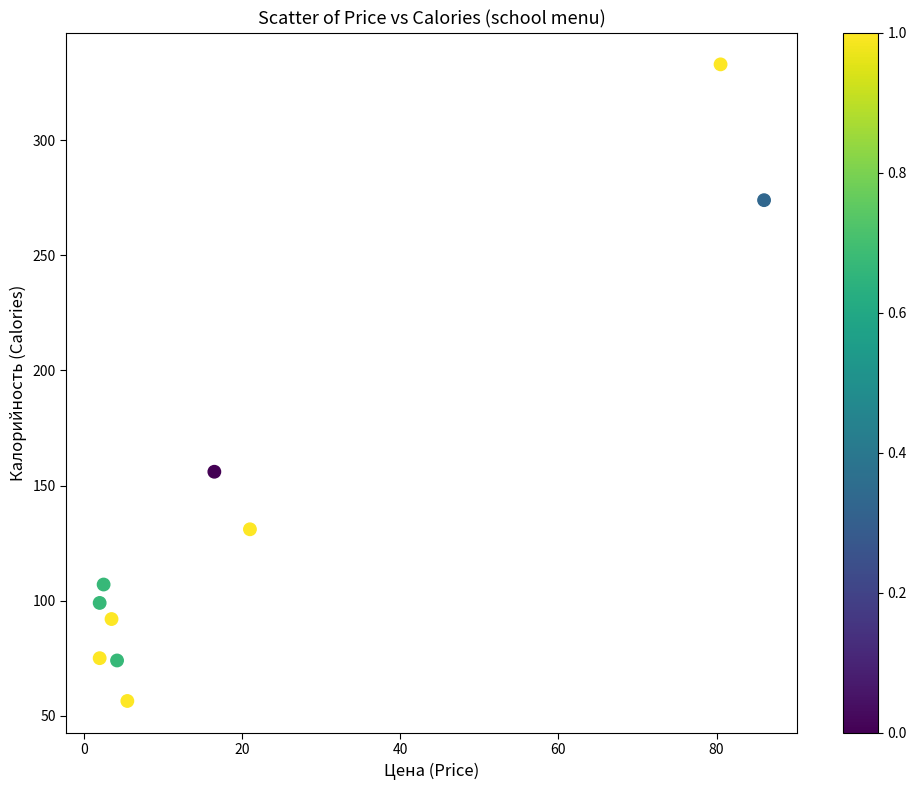

What Y value in the scatter plot is closest to 194?

156.0